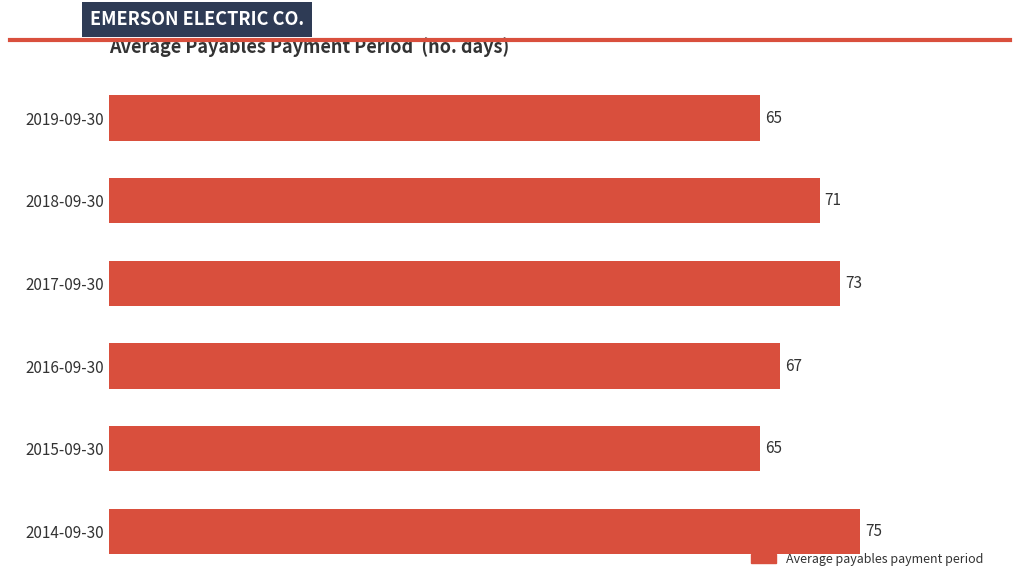

Reading top to bottom, list all the values displayed in this chart.

65	71	73	67	65	75